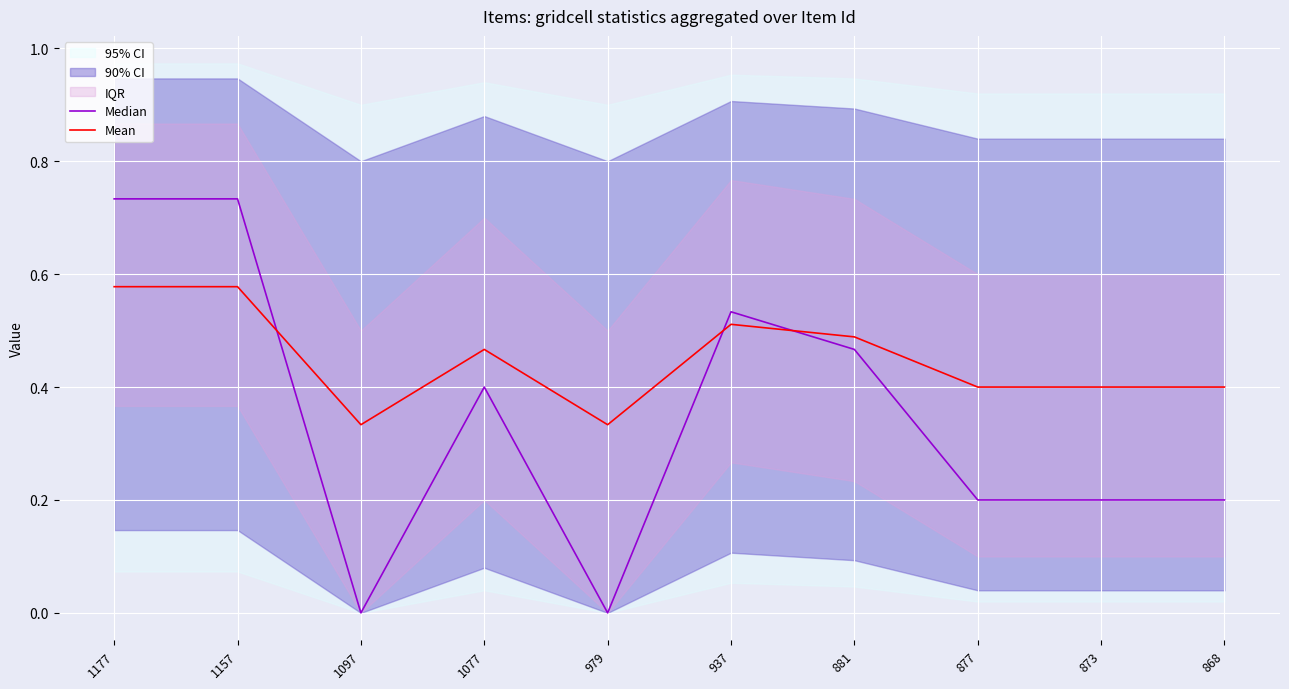

True or false: Mean has more than 1 points higher than both neighbors.

True